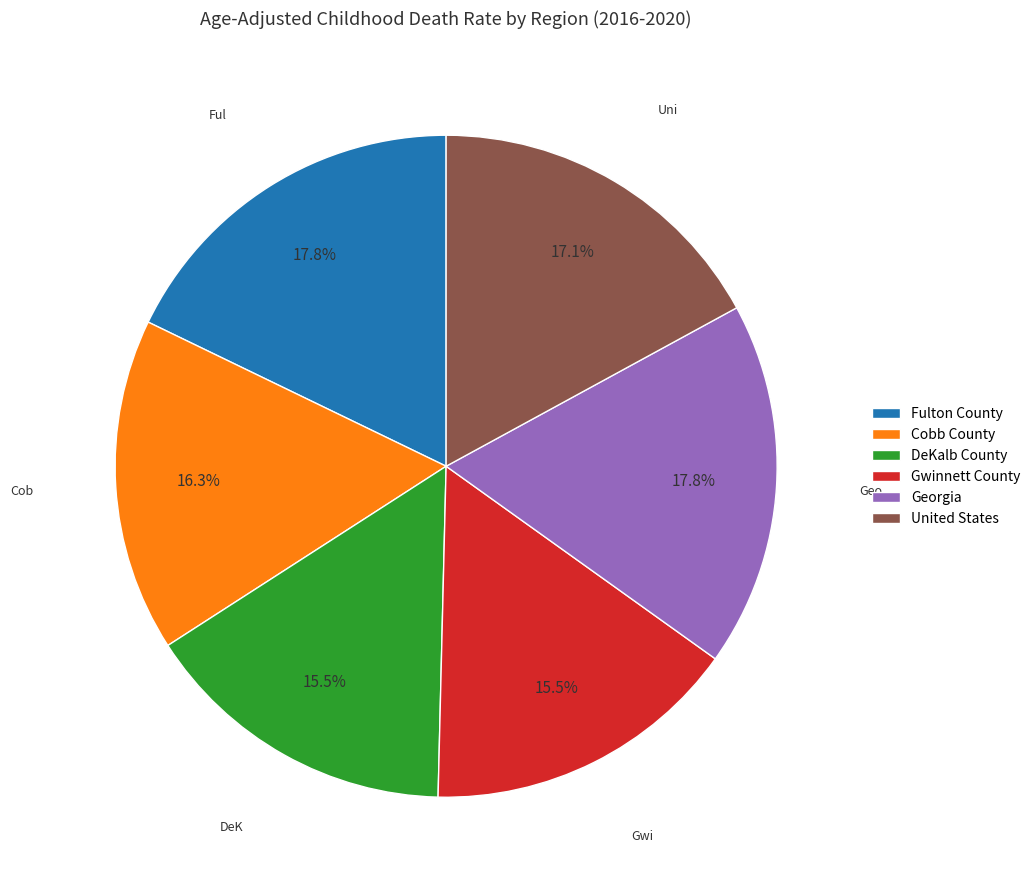

Combined, do United States and Georgia account for over 50%?

No